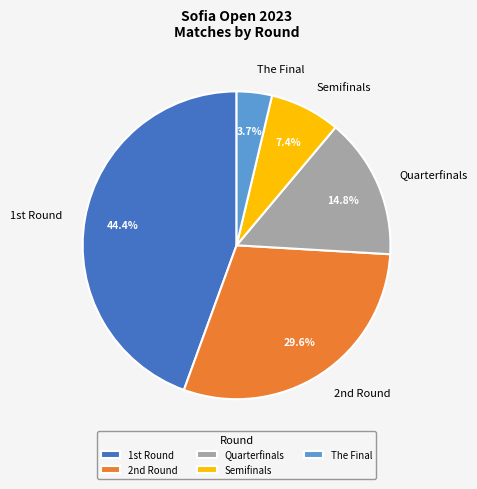

Rank the categories by value from highest to lowest.

1st Round, 2nd Round, Quarterfinals, Semifinals, The Final